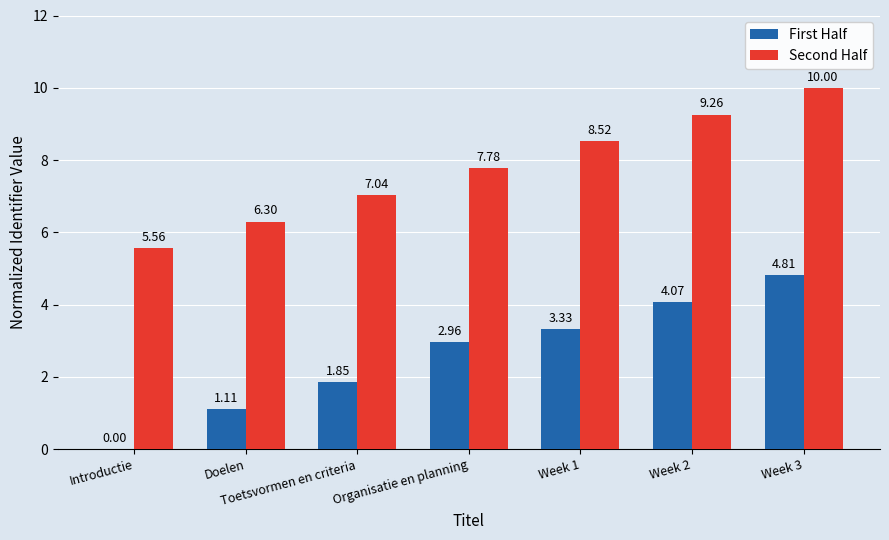

At which label is Second Half closest to 7?

Toetsvormen en criteria